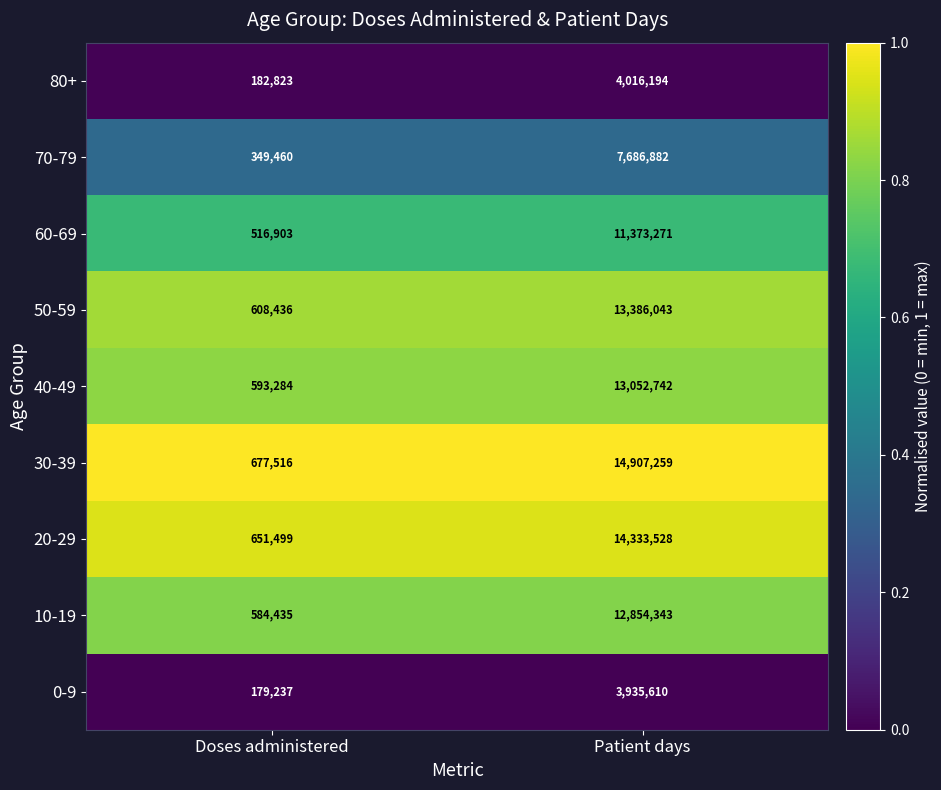

Where is 30-39 nearest to the value 7792387?

Doses administered